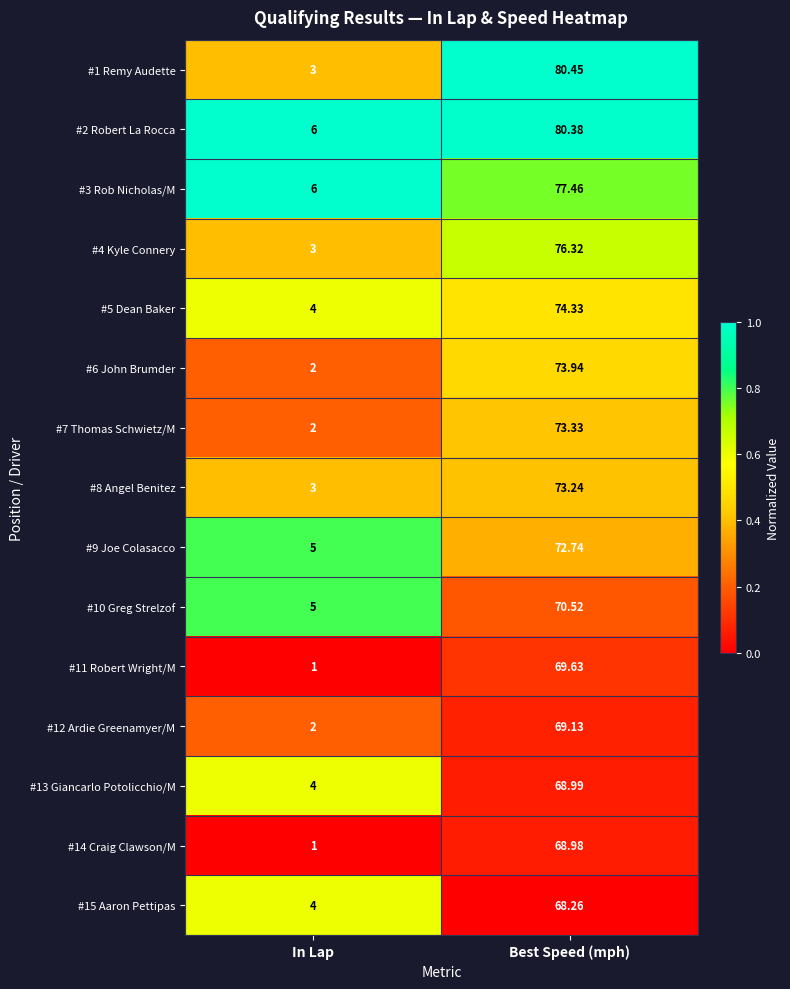

Is the value of #4 Kyle Connery at In Lap greater than the value of #10 Greg Strelzof at In Lap?

No